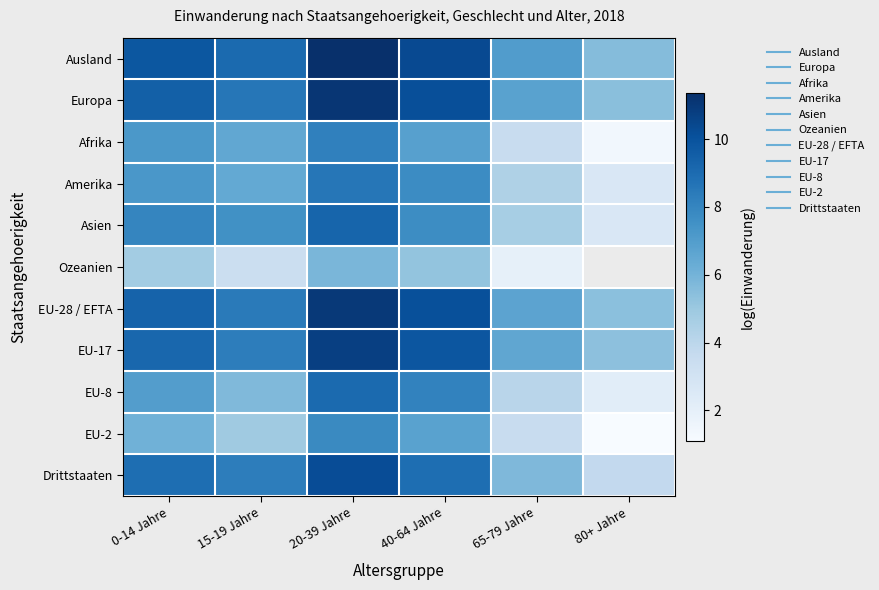

True or false: EU-2 has a value of 6.8 at 40-64 Jahre.

True